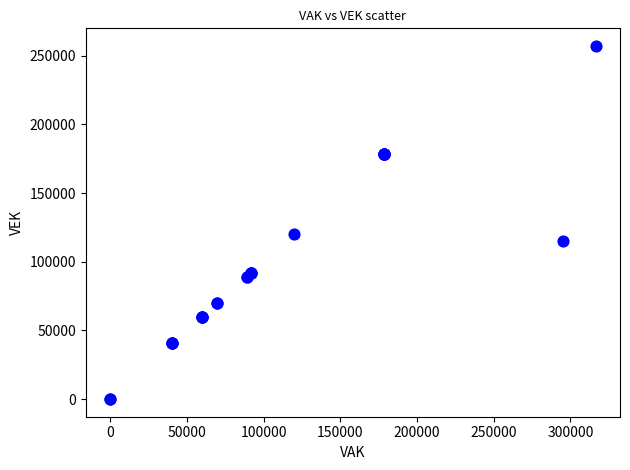

What Y value in the scatter plot is closest to 128513?

120074